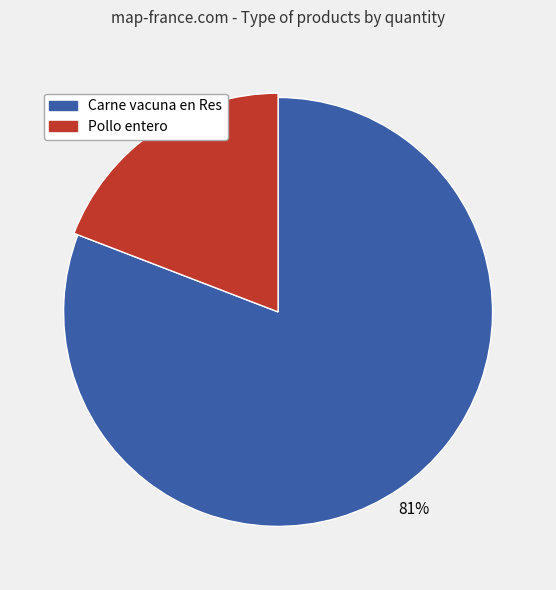

Does any single category account for the majority?

Yes